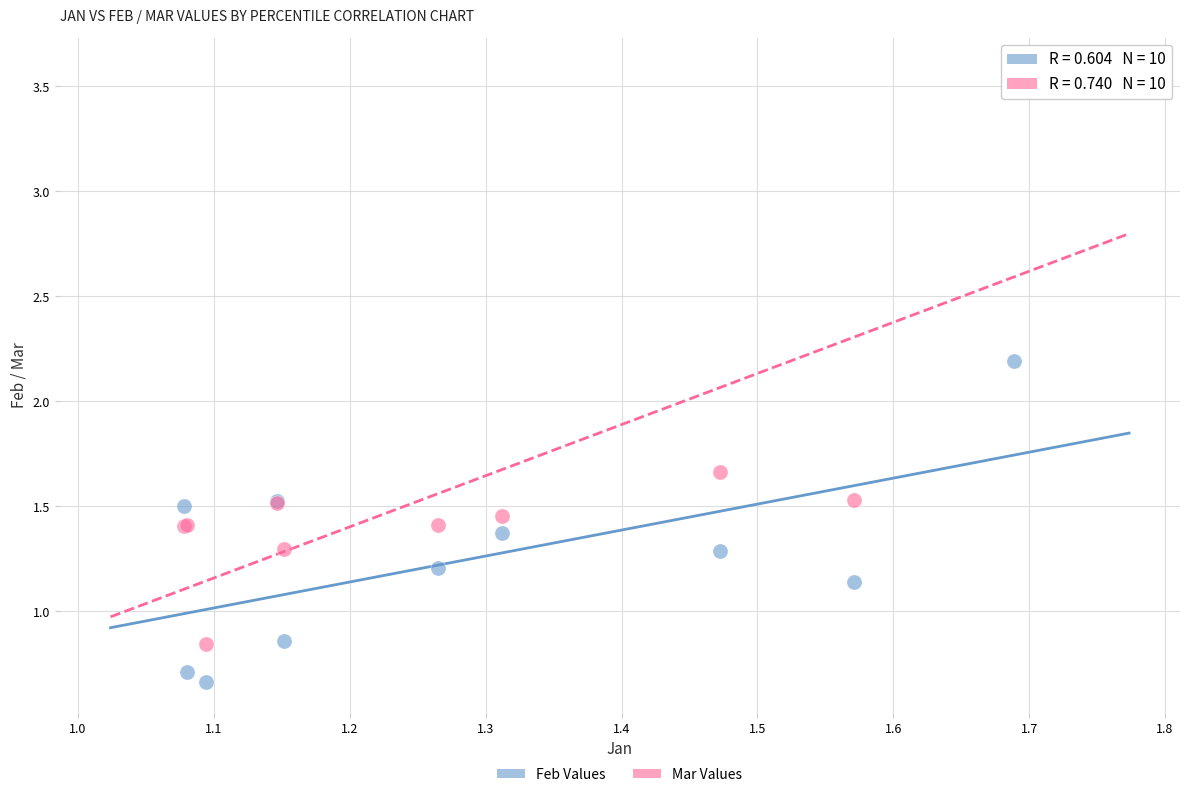

Which series contains the lowest Y value?

Feb Values